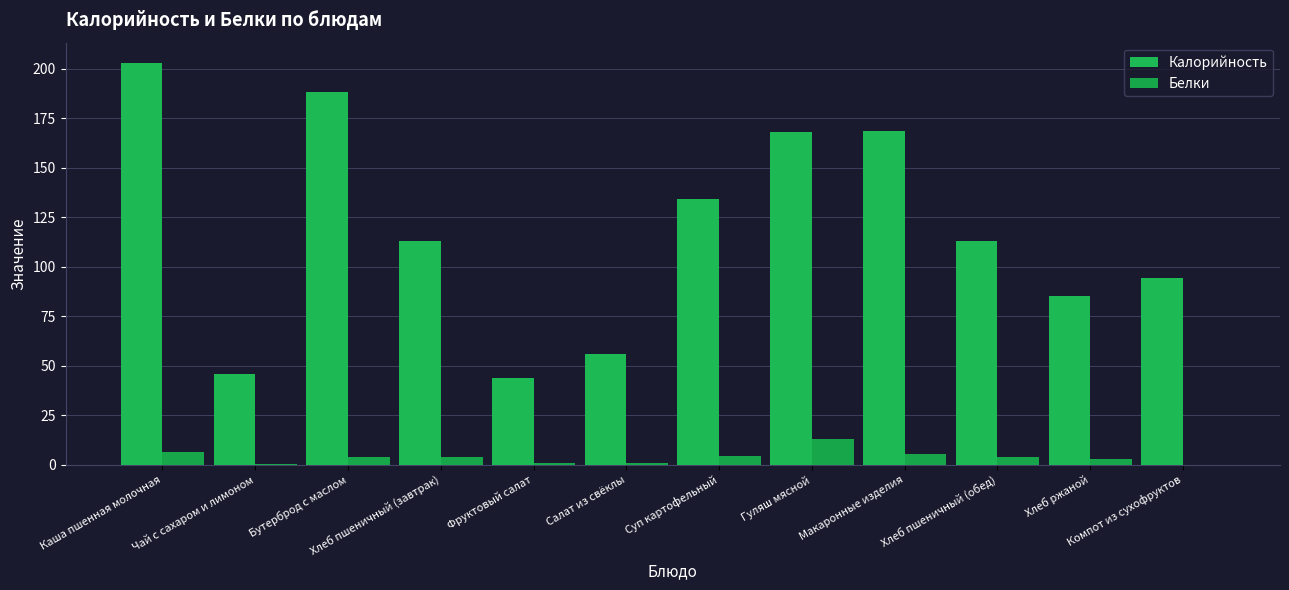

Which series changed the most between Хлеб пшеничный (завтрак) and Салат из свёклы?

Калорийность